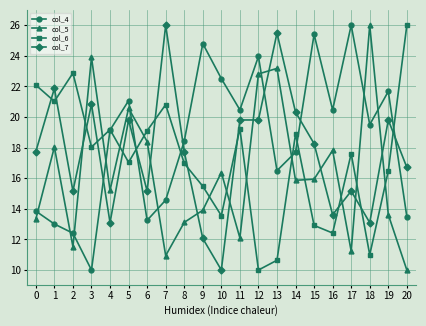

At how many categories does at least one series exceed 13?

21